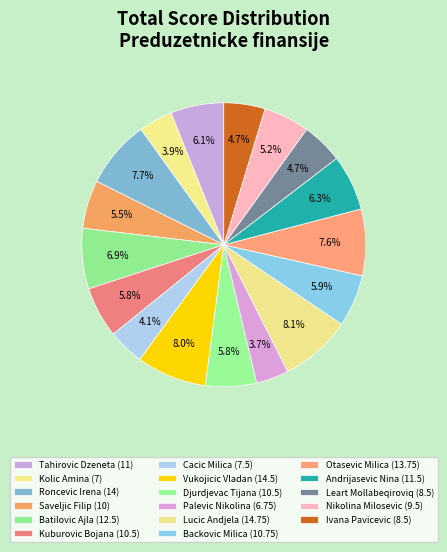

Is there any slice that represents more than half of the pie?

No